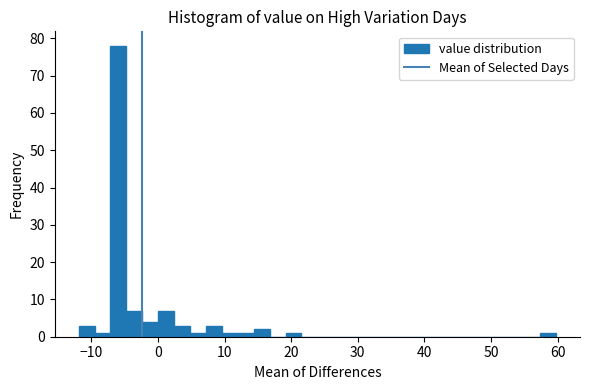

Around what value on the x-axis is the tallest bar? Give the approximate position of its centre, as read against the axis.

-6